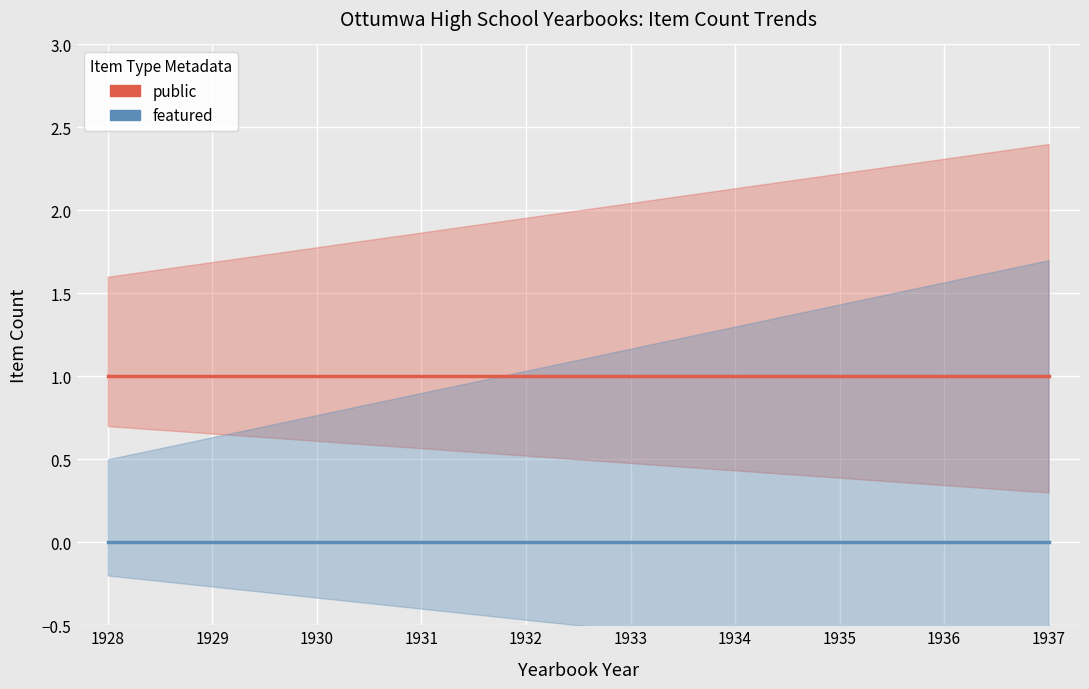

What is the greatest value displayed?

1